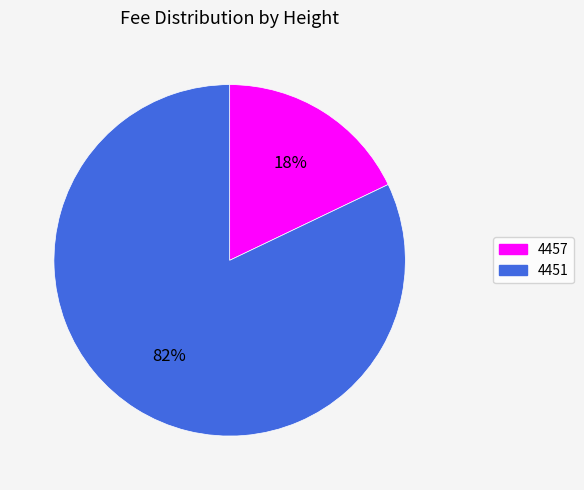

Does 4451 account for over 50% of the chart?

Yes